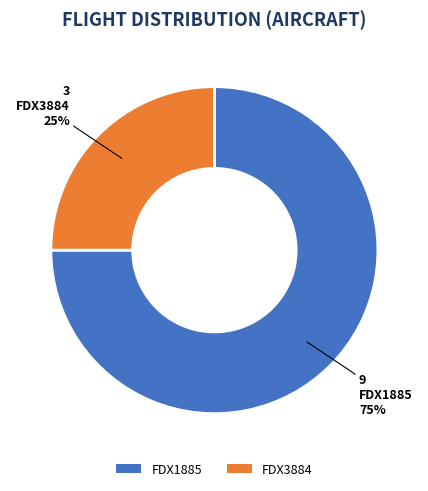

True or false: FDX3884 accounts for 25% of the total.

True